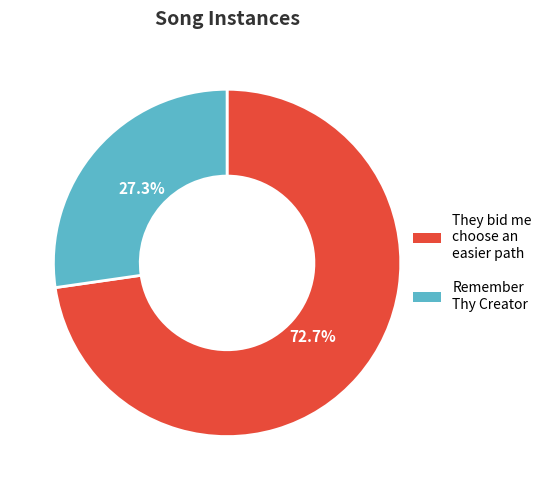

Which slice is the smallest?

Remember Thy Creator